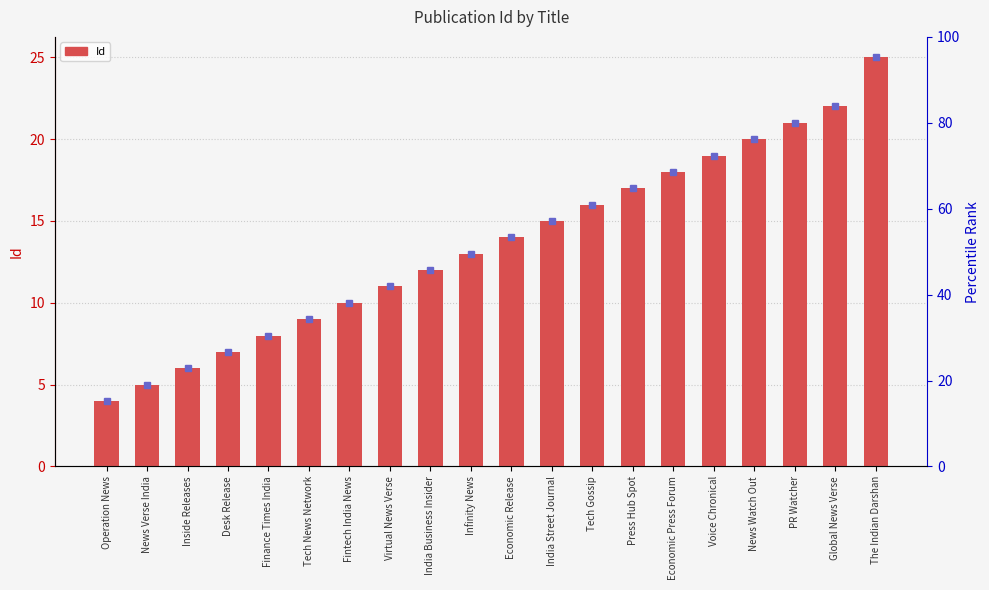

Rank the categories by value from highest to lowest.

The Indian Darshan, Global News Verse, PR Watcher, News Watch Out, Voice Chronical, Economic Press Forum, Press Hub Spot, Tech Gossip, India Street Journal, Economic Release, Infinity News, India Business Insider, Virtual News Verse, Fintech India News, Tech News Network, Finance Times India, Desk Release, Inside Releases, News Verse India, Operation News